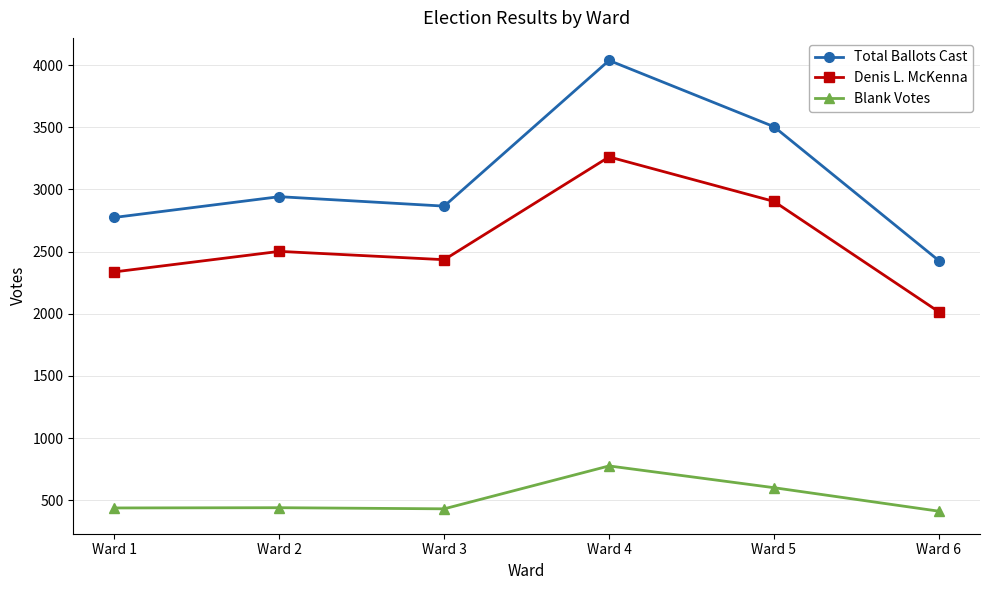

What is the spread (max minus min) of values at Ward 1?

2337